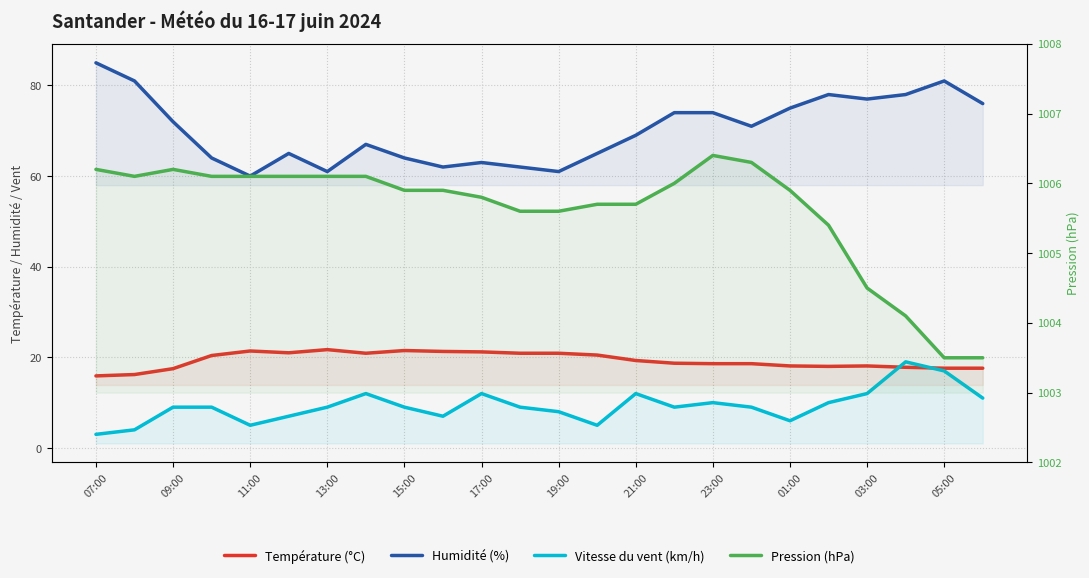

At which label does Humidité (%) first exceed 71?

07:00